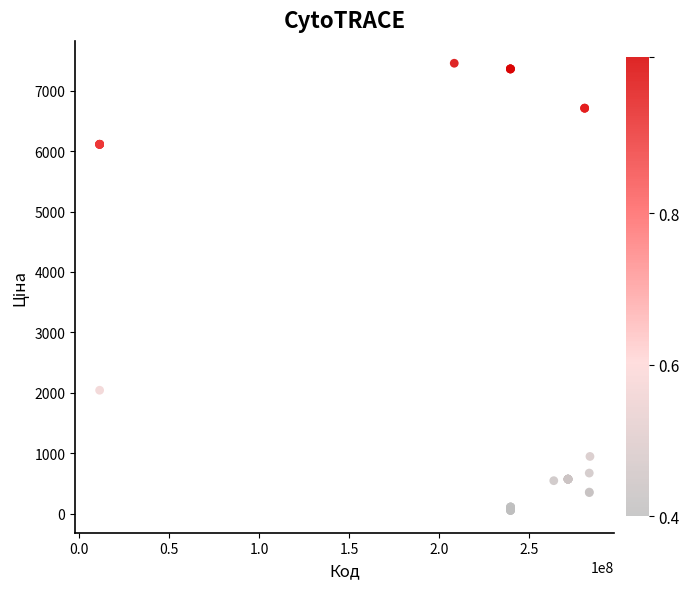

What Y value in the scatter plot is closest to 3754?

2042.8